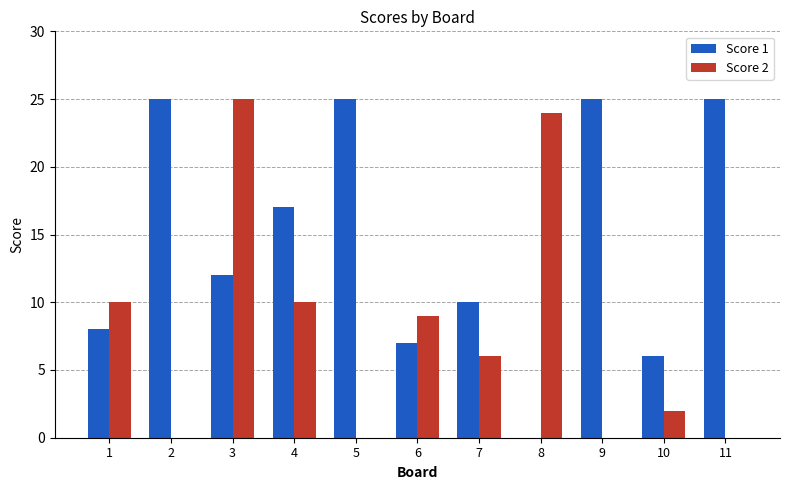

What is the difference between the Score 2 values at 1 and 11?

10